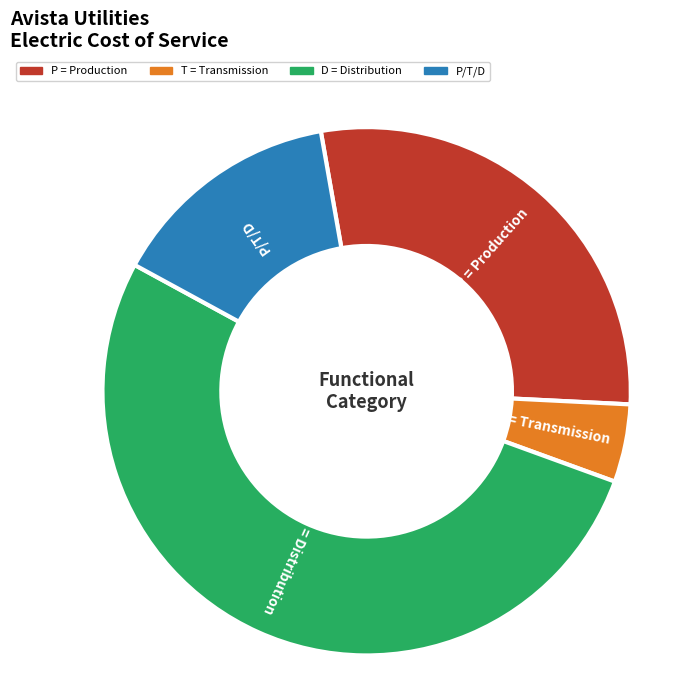

Is it true that D = Distribution is 67% of the pie?

False